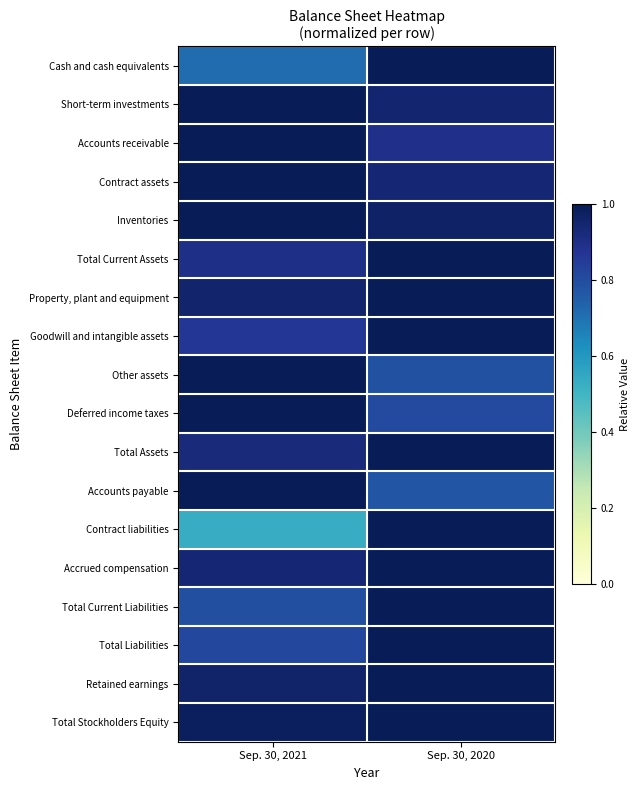

Which label corresponds to the smallest value in the chart?

Sep. 30, 2021